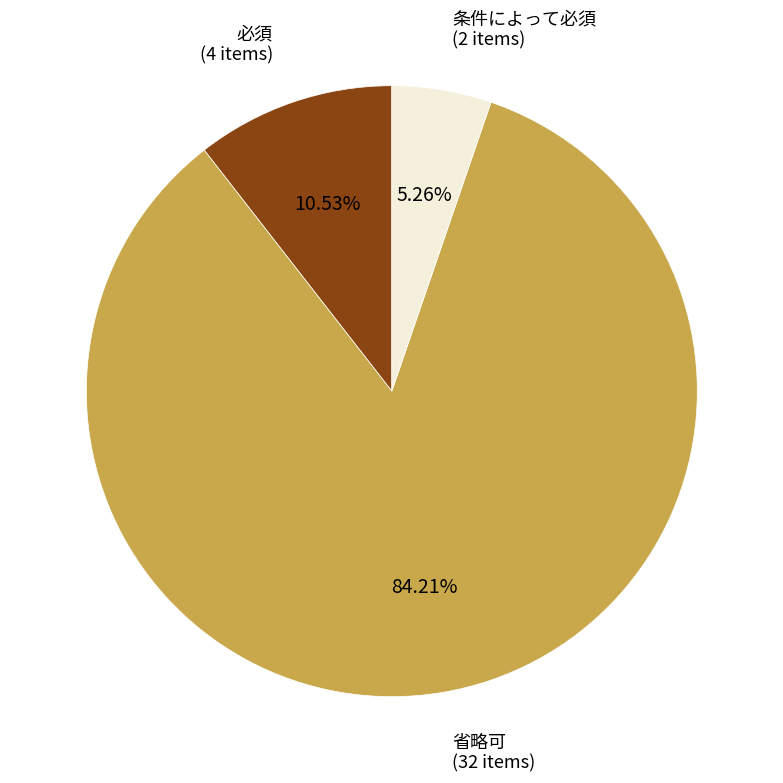

Which has a higher value, 省略可 or 必須?

省略可